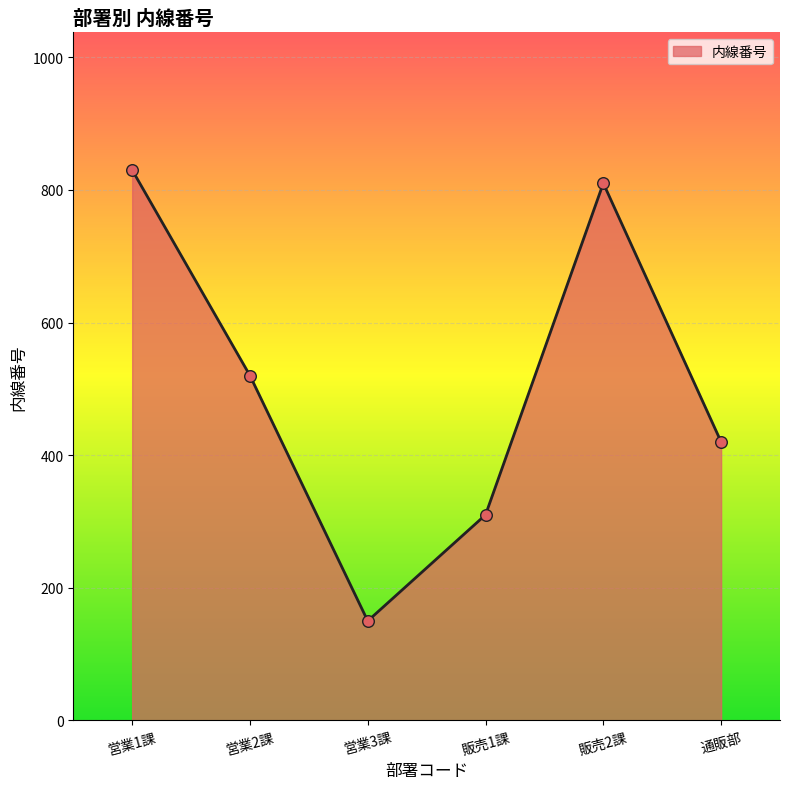

What is the ratio of the value at 販売2課 to the value at 通販部?

1.9